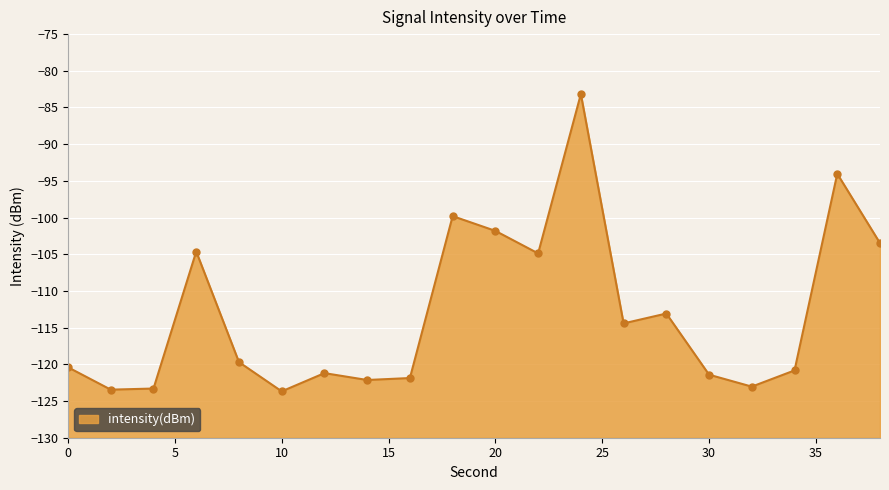

What is the smallest value displayed?

-123.7